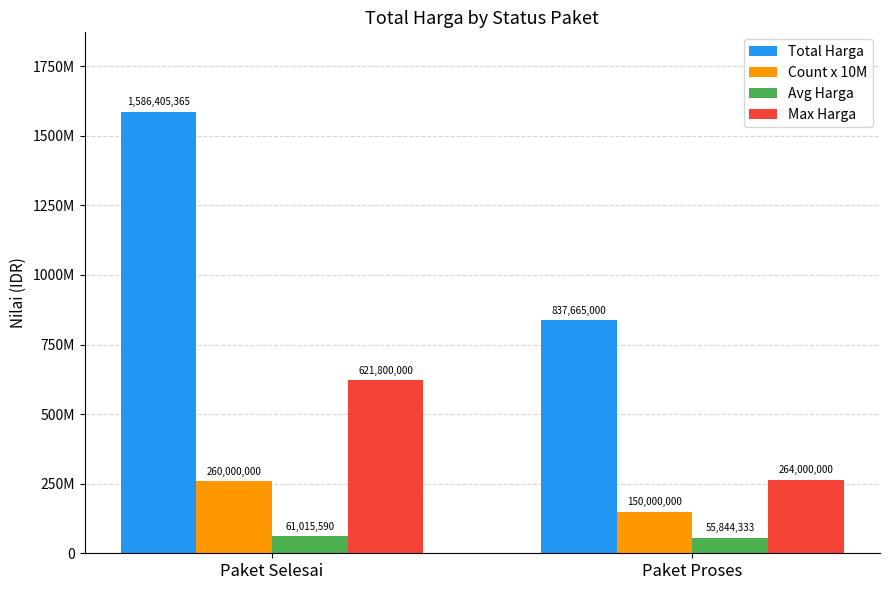

What are all the series names shown in the legend?

Total Harga, Count x 10M, Avg Harga, Max Harga